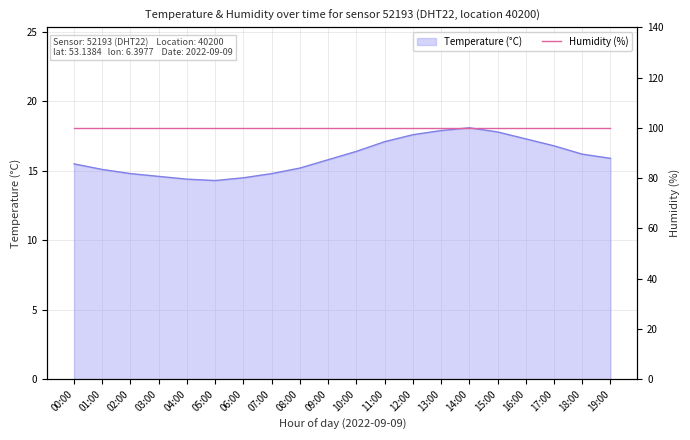

True or false: the data shows 28.0 at 10:00.

False